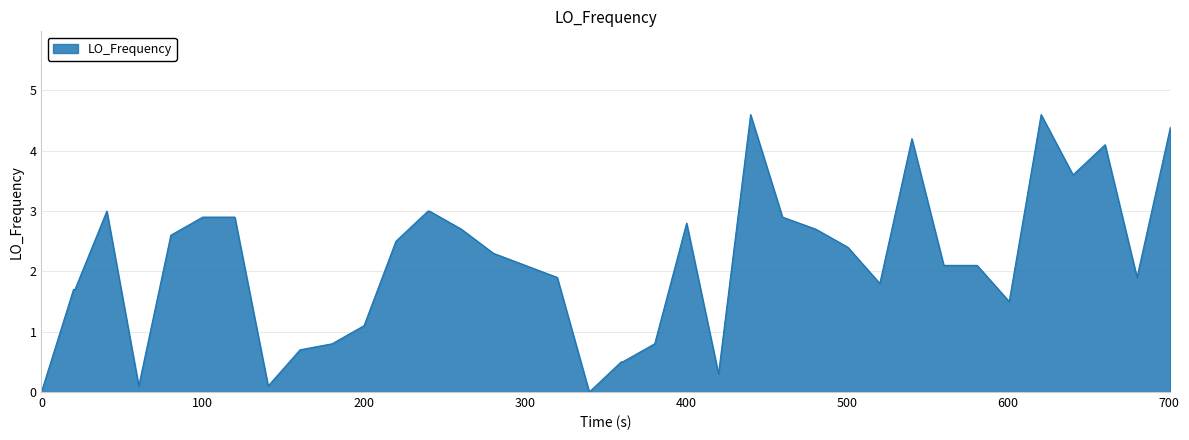

What is the difference between the maximum and minimum values?

4.6